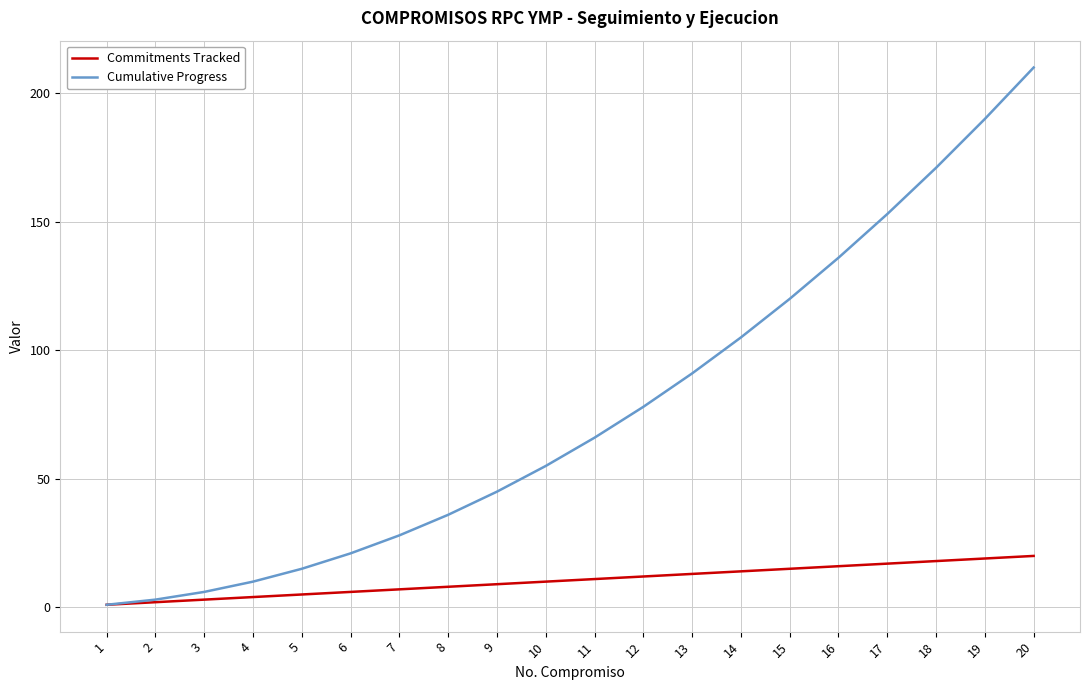

At 12, list the series in order from largest to smallest.

Cumulative Progress, Commitments Tracked